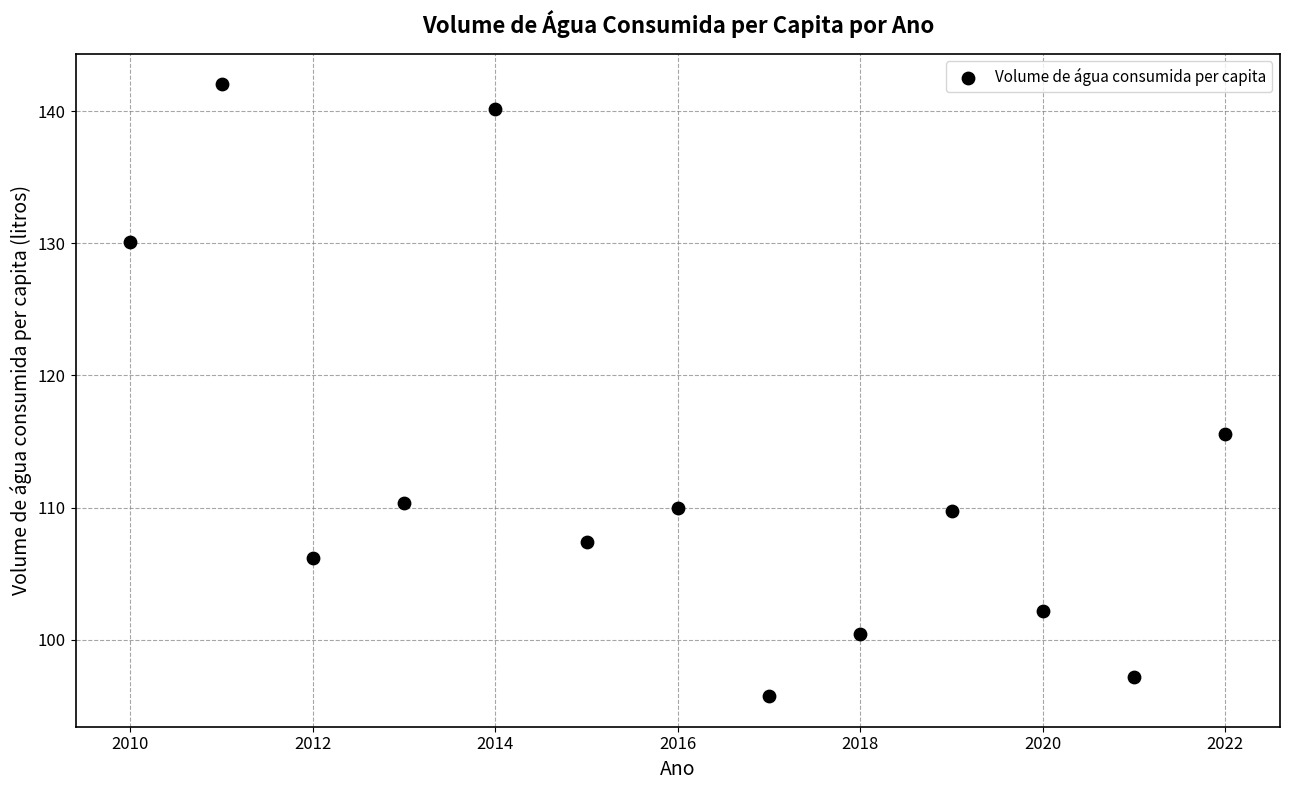

What Y value in the scatter plot is closest to 118?

115.5